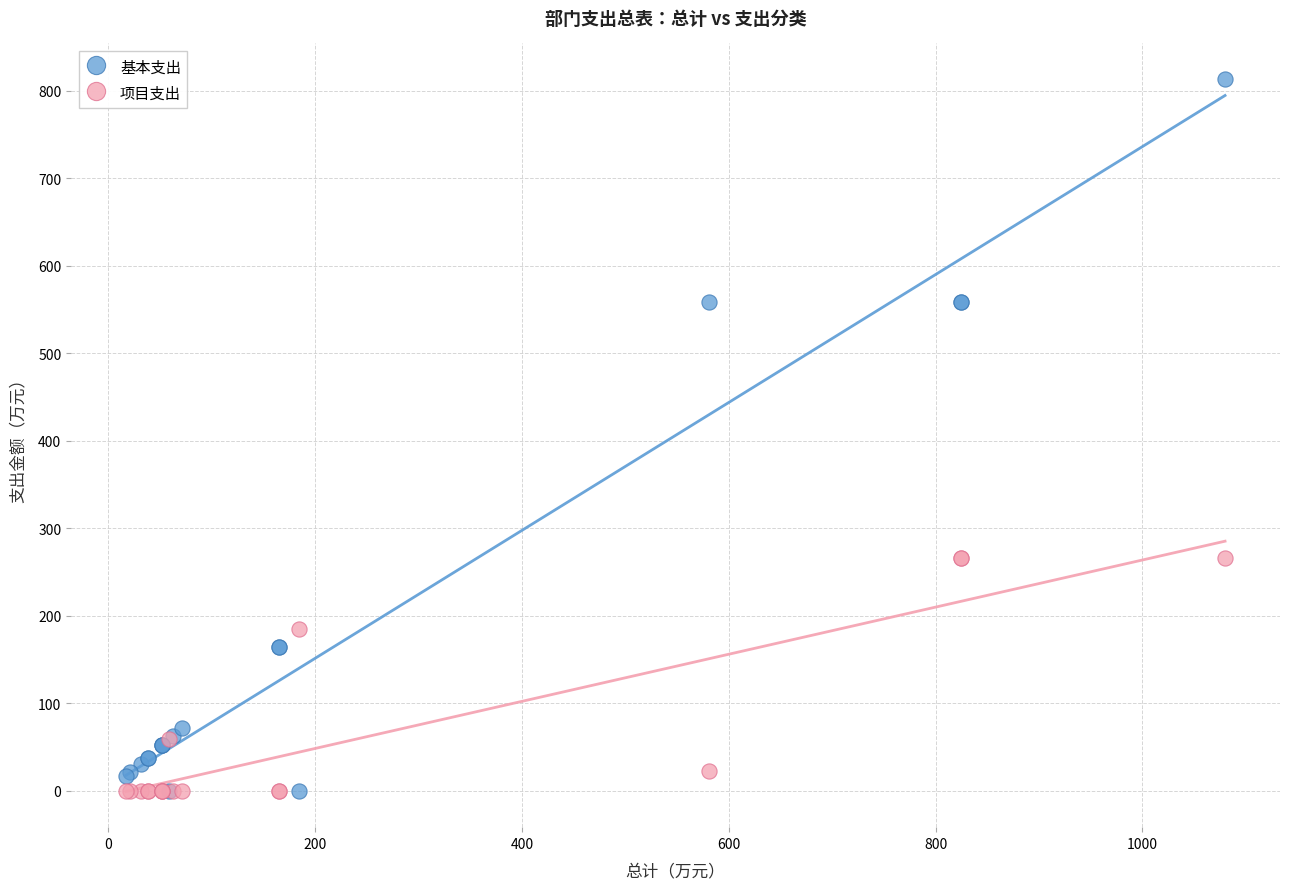

Which series has the widest spread of Y values?

基本支出